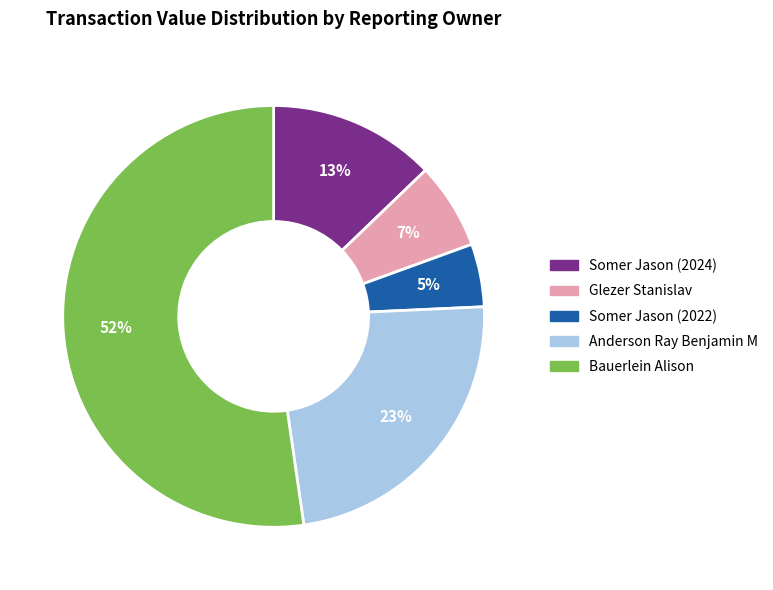

To the nearest percent, what portion does Somer Jason (2024) represent?

13%